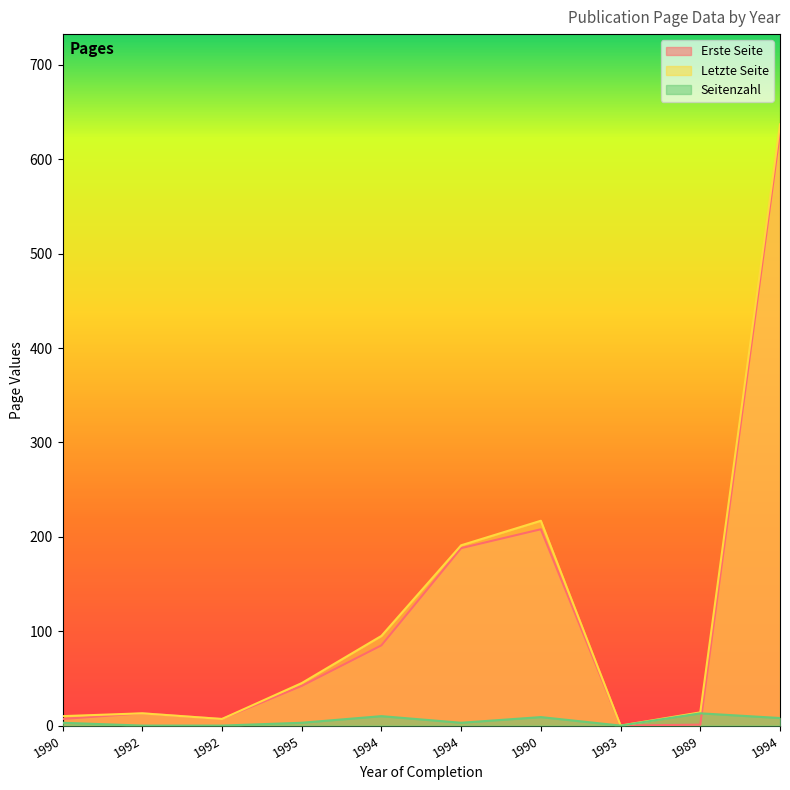

What is the difference between the highest and lowest values at 1992?

13